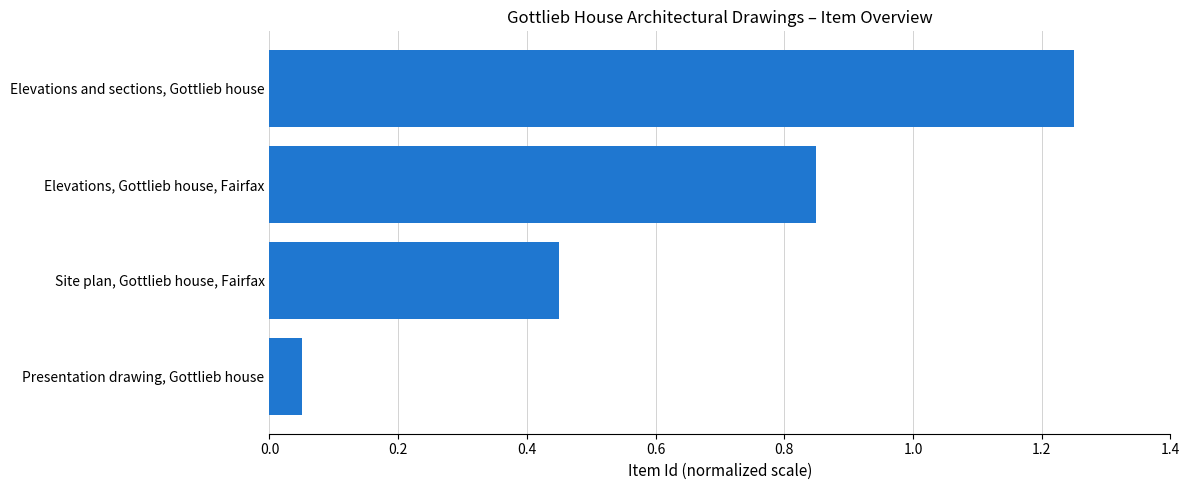

Which has a higher value, Elevations and sections, Gottlieb house or Elevations, Gottlieb house, Fairfax?

Elevations and sections, Gottlieb house